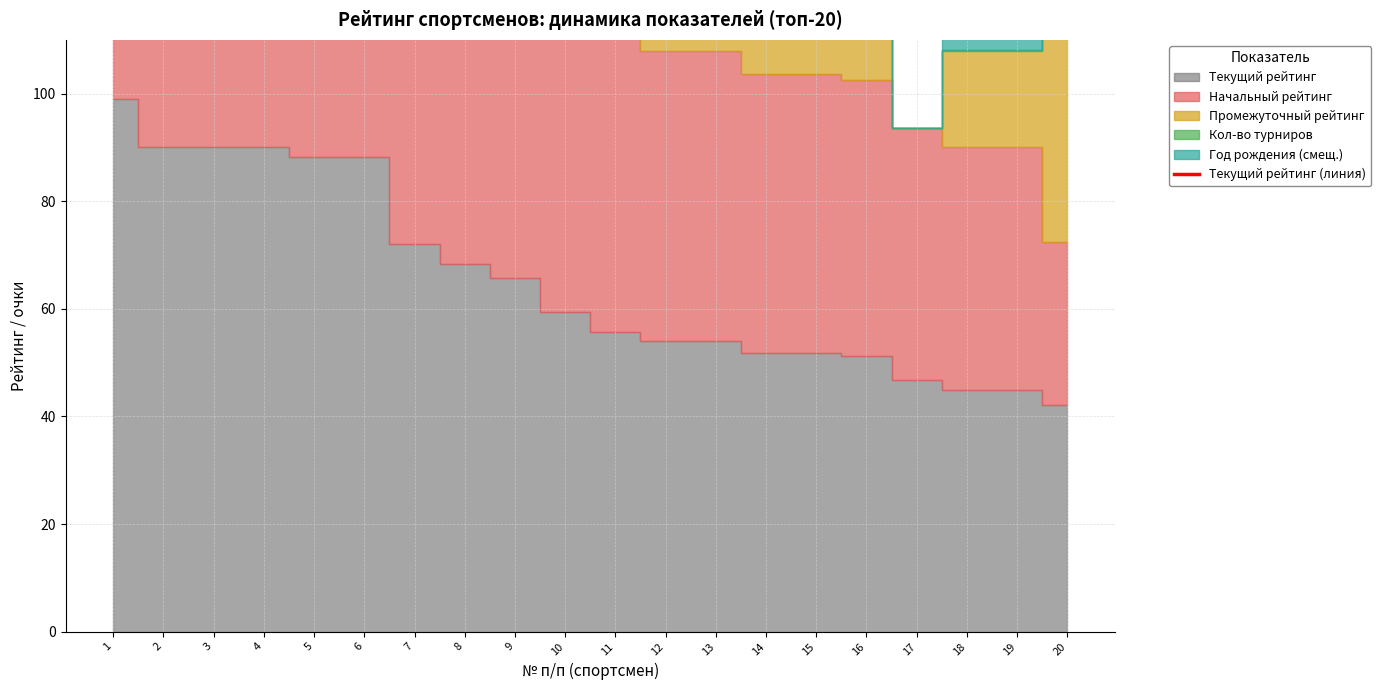

Rank the categories by value from lowest to highest.

20, 18, 19, 17, 16, 14, 15, 12, 13, 11, 10, 9, 8, 7, 5, 6, 2, 3, 4, 1